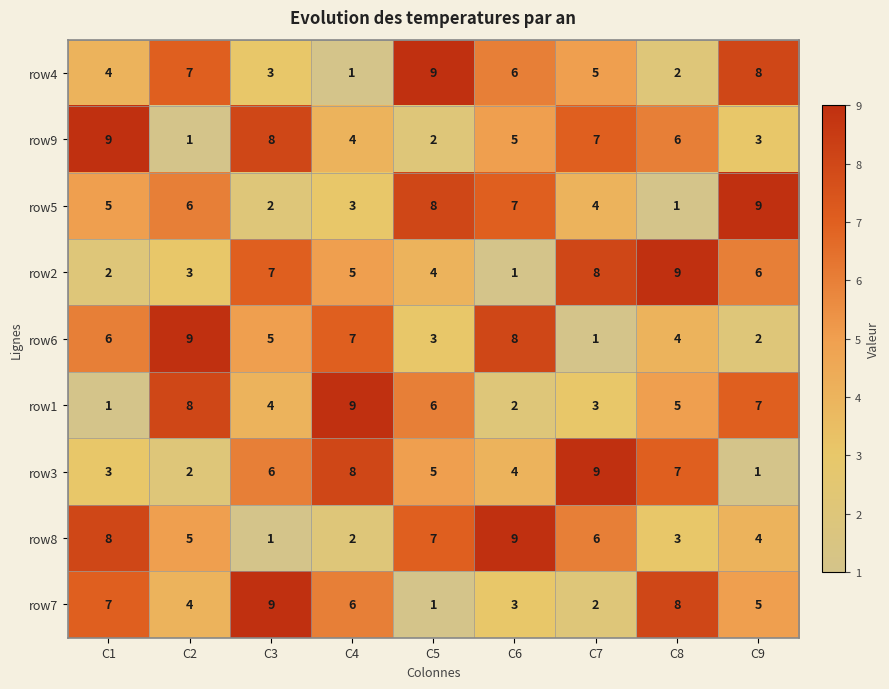

How many distinct data groups are displayed?

9